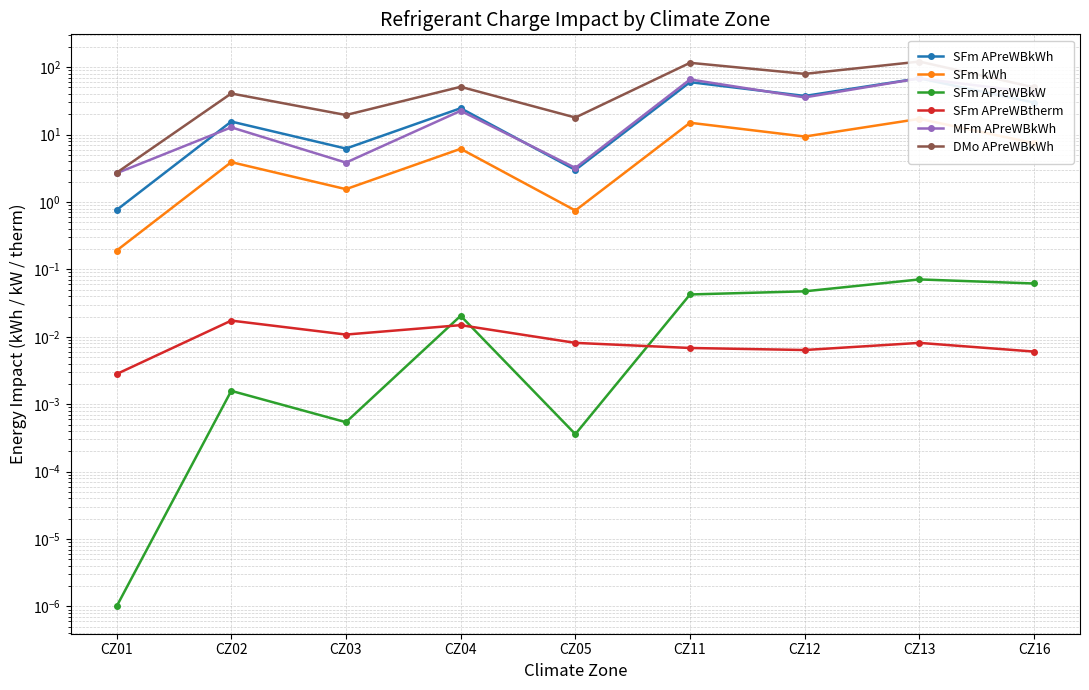

How many lines are shown in the chart?

6